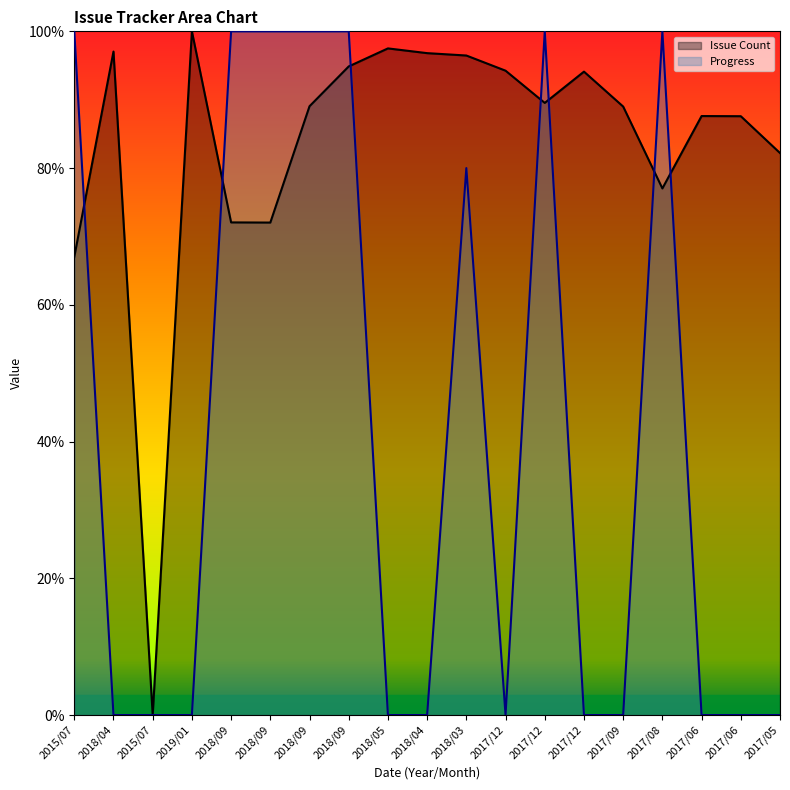

At which category is the sum across all series the highest?

2018/09